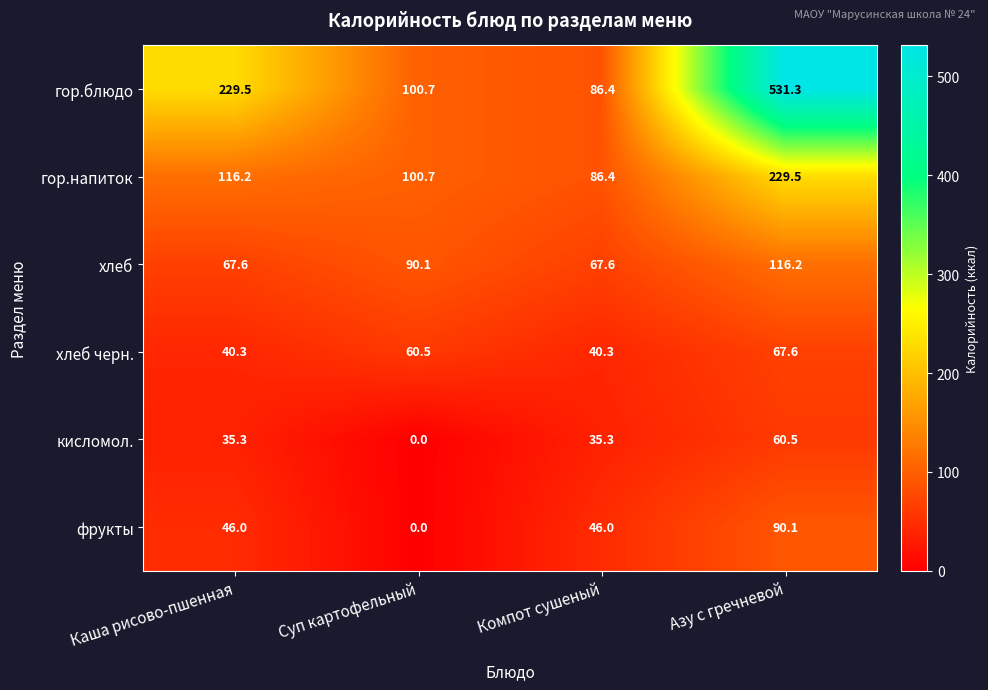

Which series has the largest total across all categories?

гор.блюдо